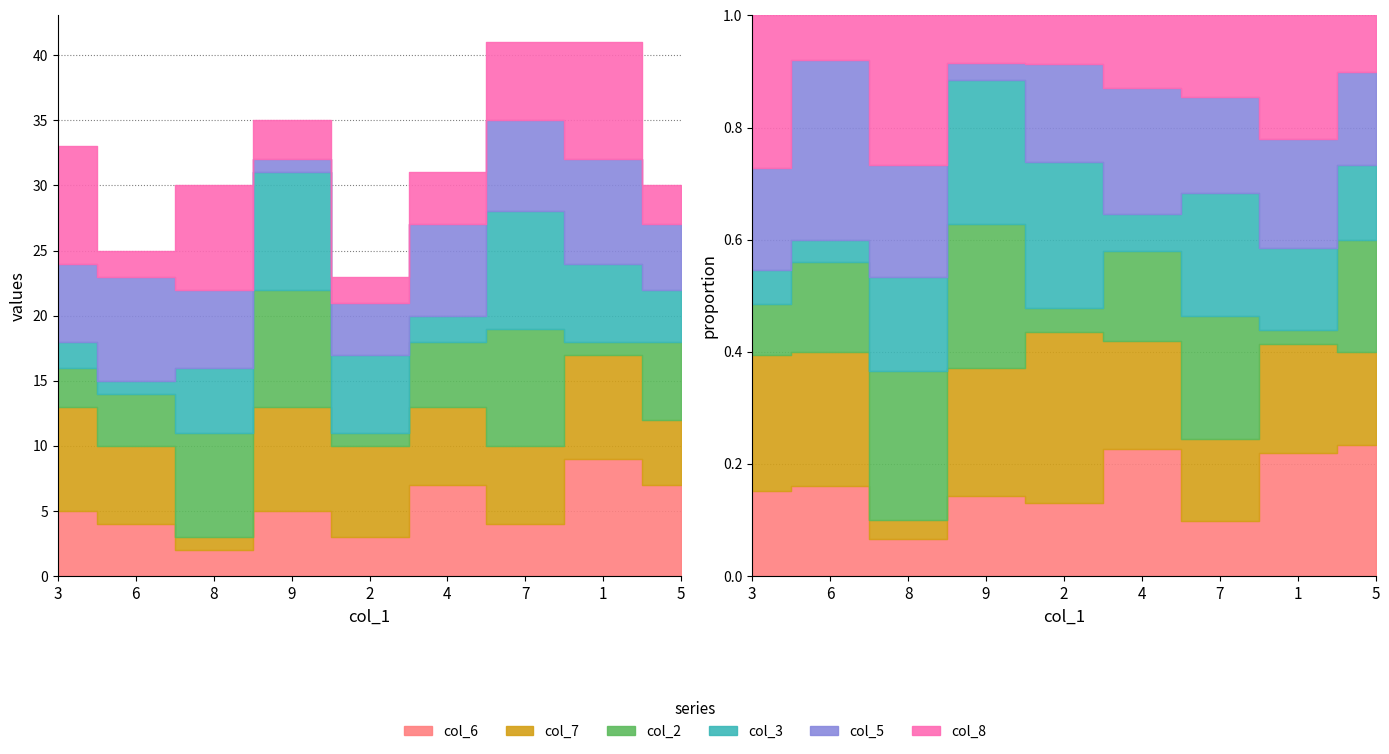

Read the col_8 value at 1.

9